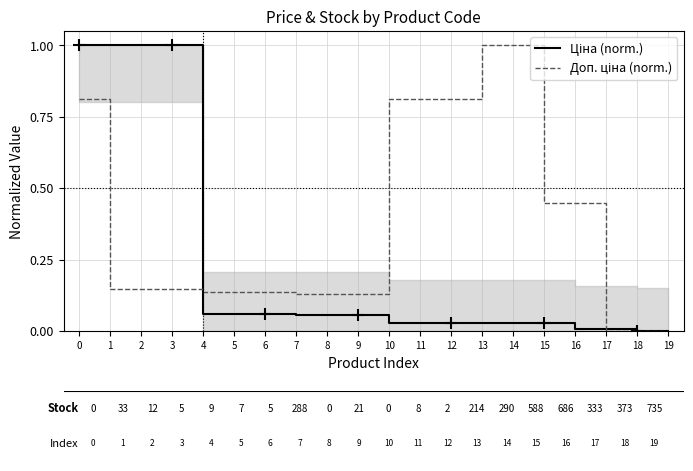

Is it true that Доп. ціна (norm.) equals 0.1 at 1?

True